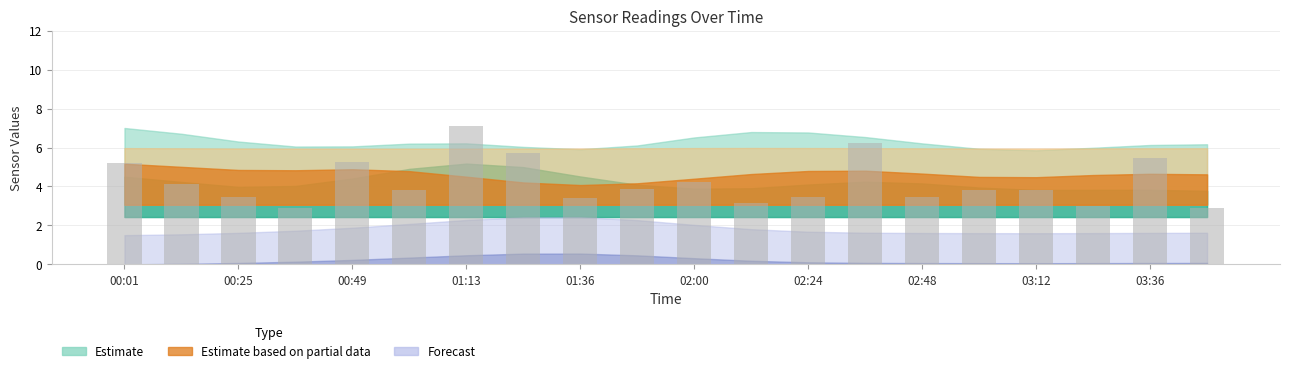

What is the maximum value shown in the chart?

7.1